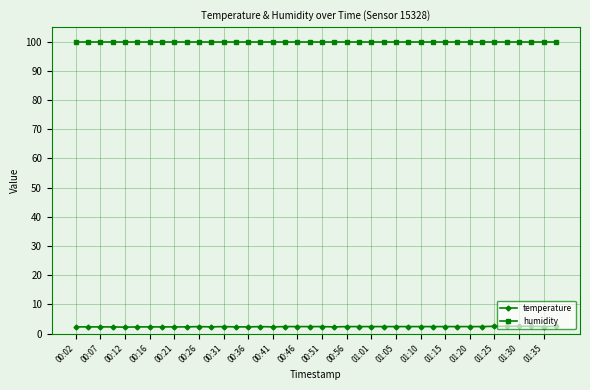

Which series has the largest total across all categories?

humidity